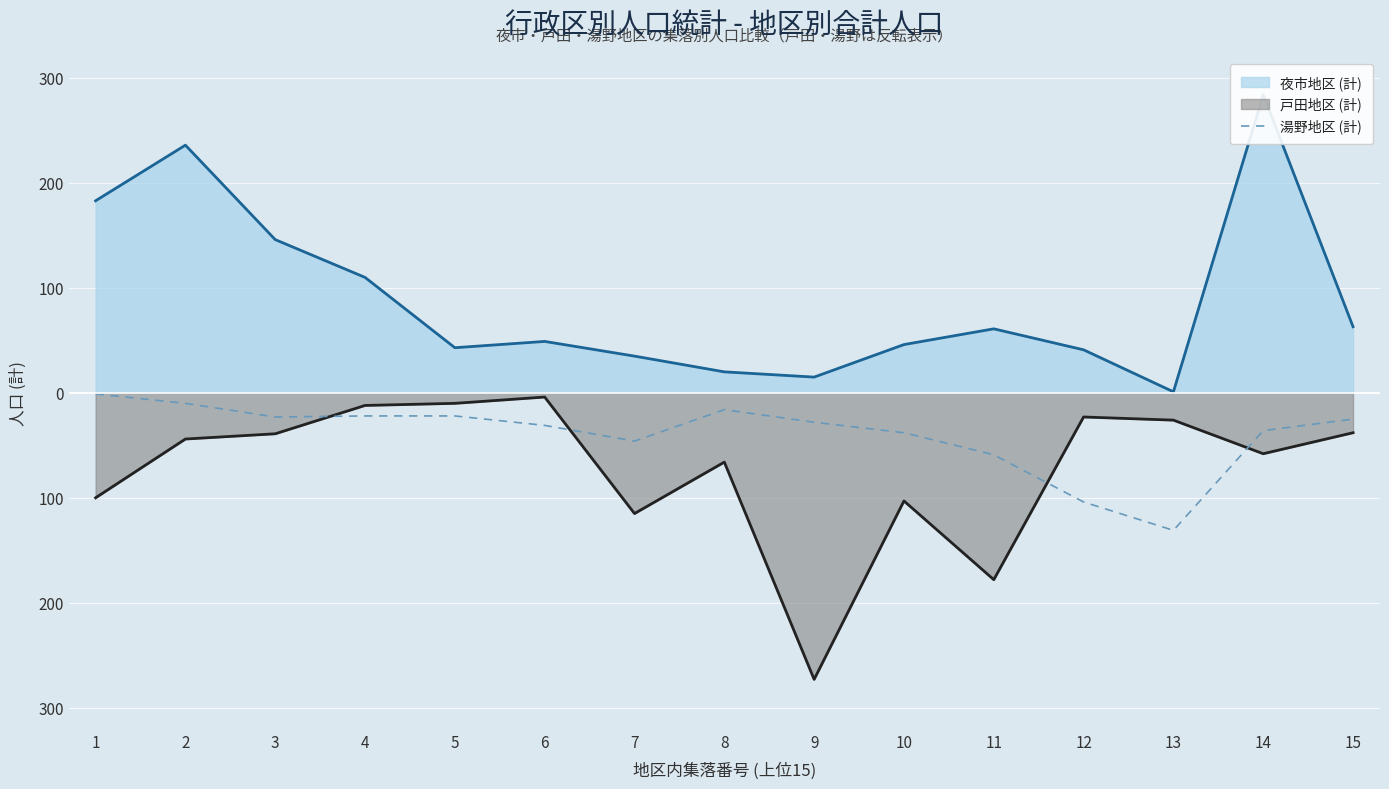

What is the average value?

-39